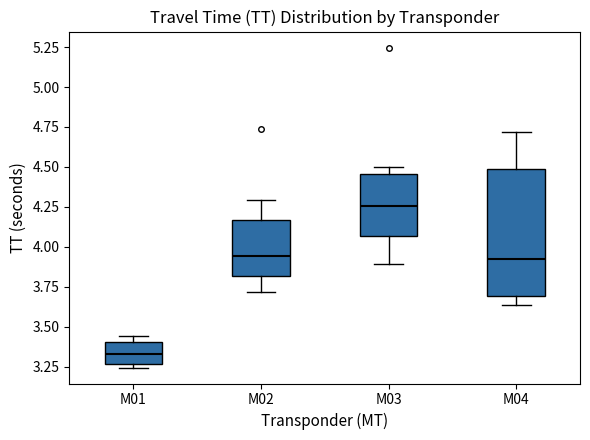

Which box's median line is the highest?

M03